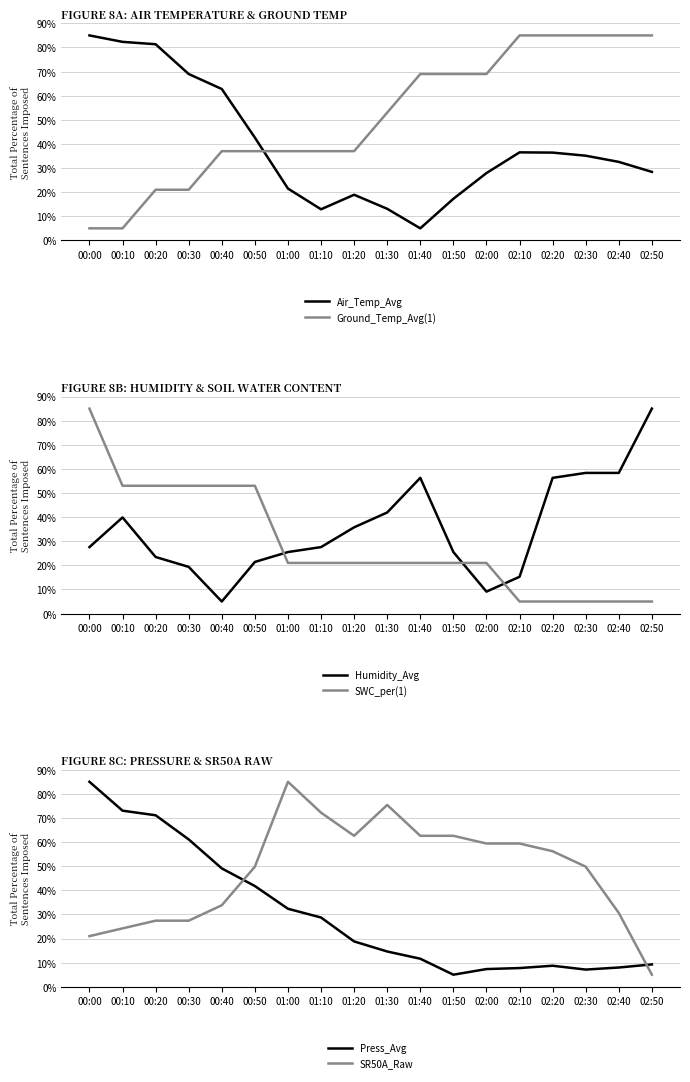

True or false: Ground_Temp_Avg(1) and Air_Temp_Avg intersect in this chart.

True